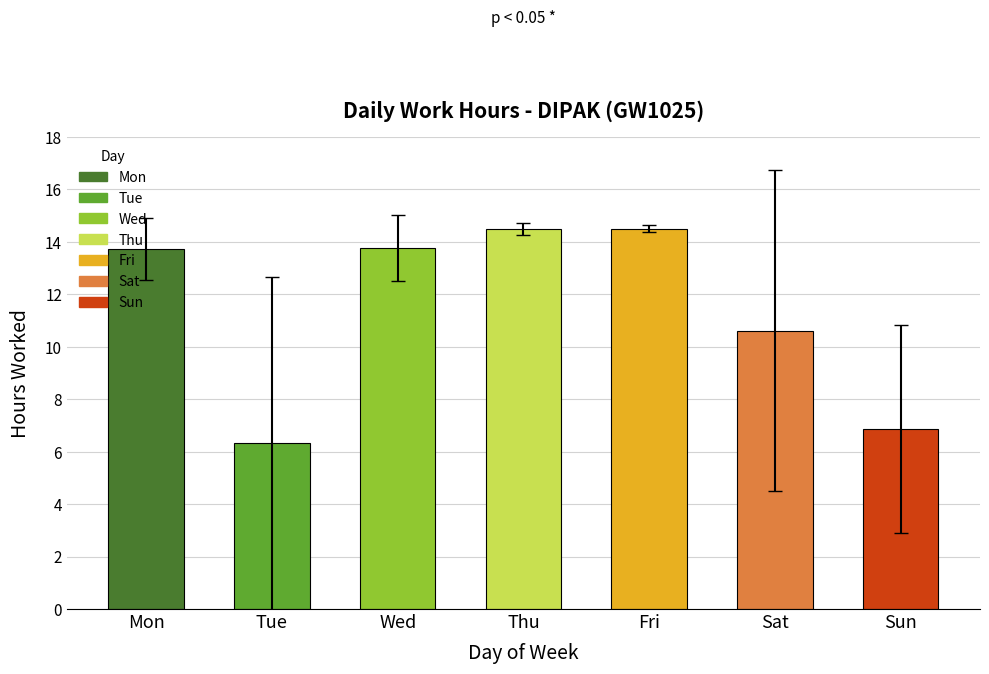

What is the change in value from Mon to Tue?

-7.4